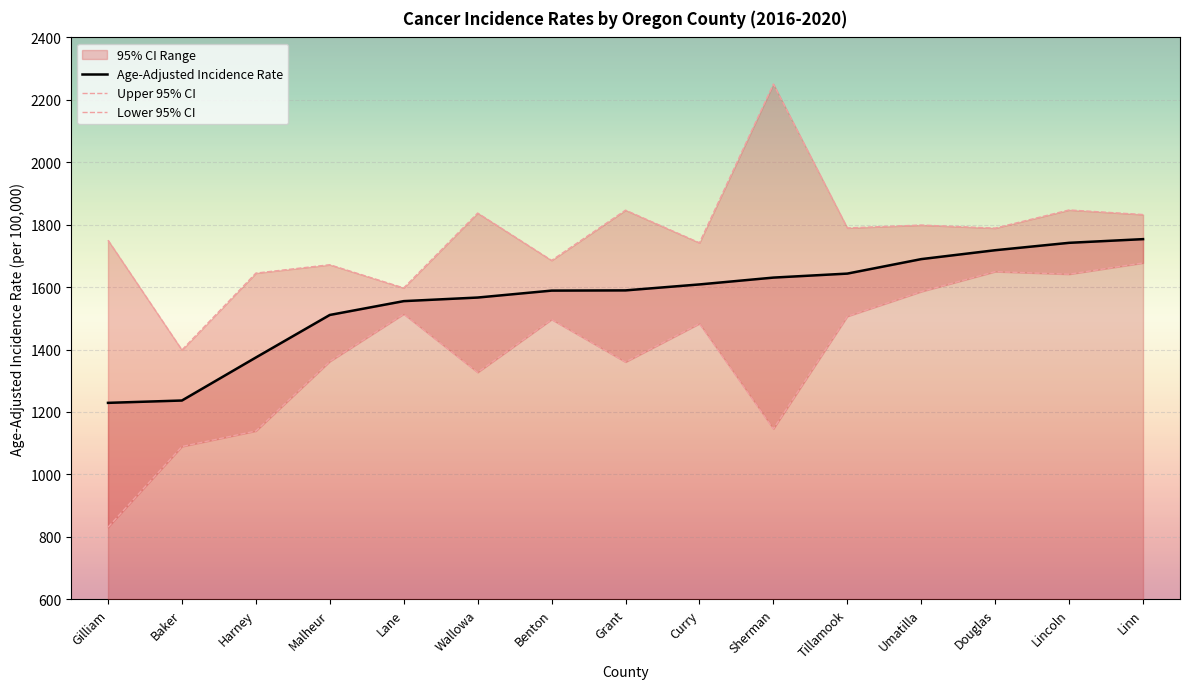

What value does the Age-Adjusted Incidence Rate series have at Harney?

1374.5